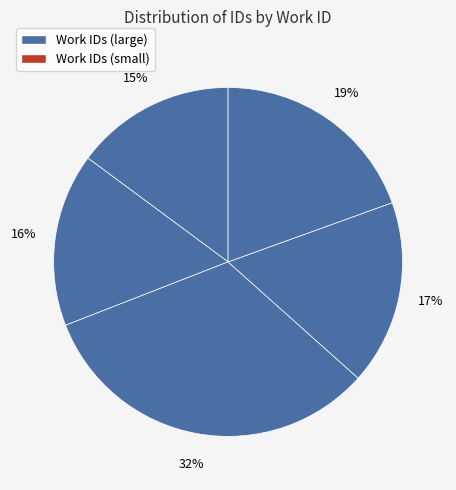

How many slices are in this pie chart?

5